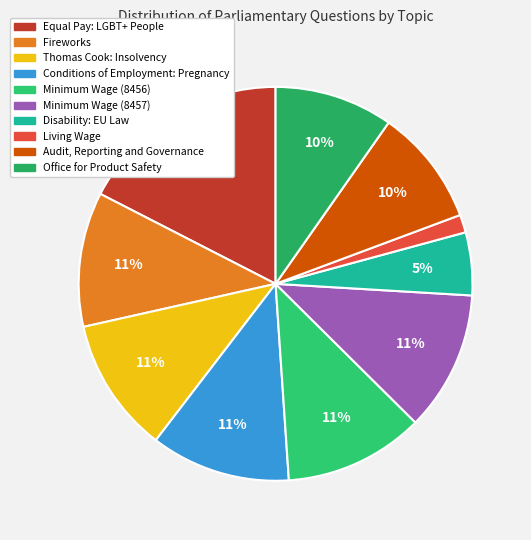

Which slice is the smallest?

Living Wage